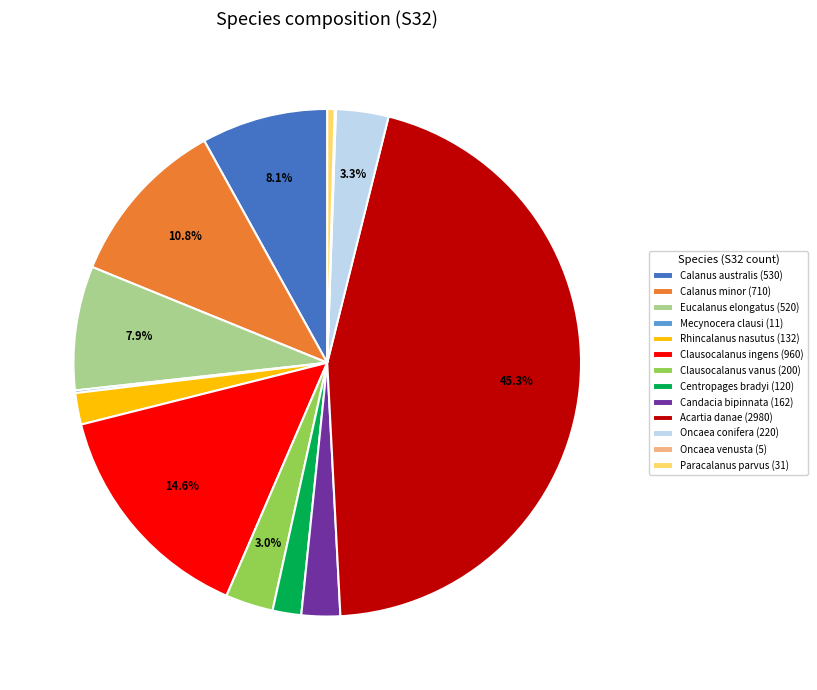

Does Eucalanus elongatus (520) account for over 50% of the chart?

No